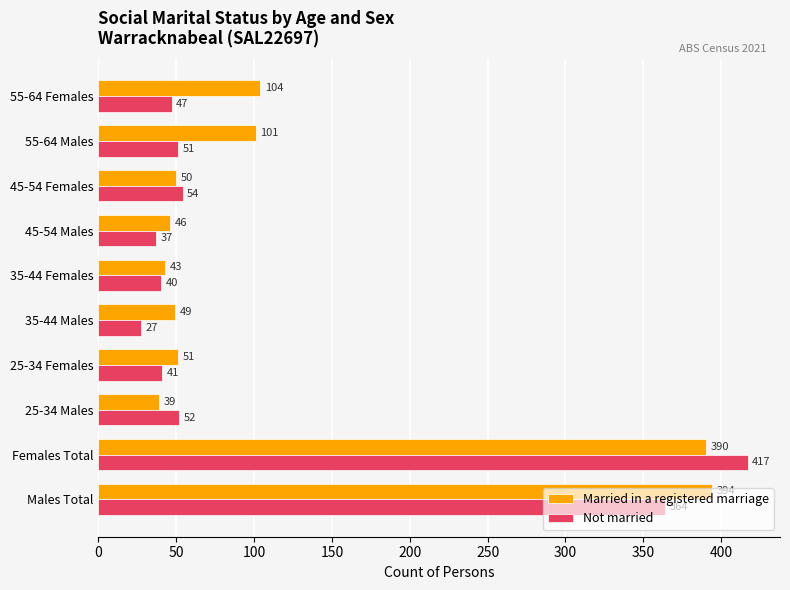

What is the sum of all Not married values?

1130